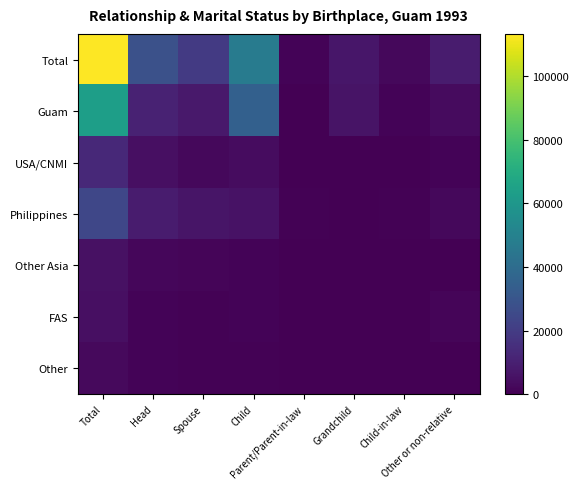

Reading left to right, extract all data points from this chart.

Total: Total=113373	Head=28101	Spouse=19323	Child=47101	Parent/Parent-in-law=969	Grandchild=6878	Child-in-law=2242	Other or non-relative=8759
Guam: Total=63764	Head=10754	Spouse=7695	Child=34599	Parent/Parent-in-law=247	Grandchild=6175	Child-in-law=1102	Other or non-relative=3192
USA/CNMI: Total=12863	Head=4807	Spouse=2280	Child=3914	Parent/Parent-in-law=38	Grandchild=399	Child-in-law=342	Other or non-relative=1083
Philippines: Total=24320	Head=8493	Spouse=6251	Child=5434	Parent/Parent-in-law=627	Grandchild=247	Child-in-law=703	Other or non-relative=2565
Other Asia: Total=5092	Head=1976	Spouse=1615	Child=1140	Parent/Parent-in-law=38	Grandchild=0	Child-in-law=0	Other or non-relative=323
FAS: Total=4579	Head=1121	Spouse=779	Child=1197	Parent/Parent-in-law=19	Grandchild=0	Child-in-law=38	Other or non-relative=1425
Other: Total=2755	Head=950	Spouse=703	Child=817	Parent/Parent-in-law=0	Grandchild=57	Child-in-law=57	Other or non-relative=171